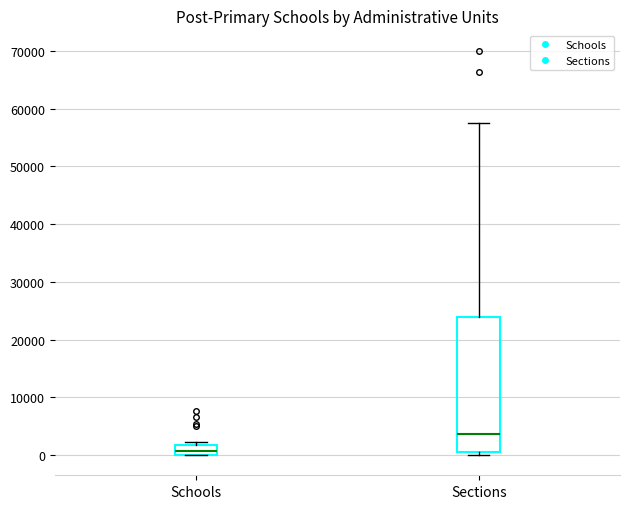

Which box has the highest median line?

Sections